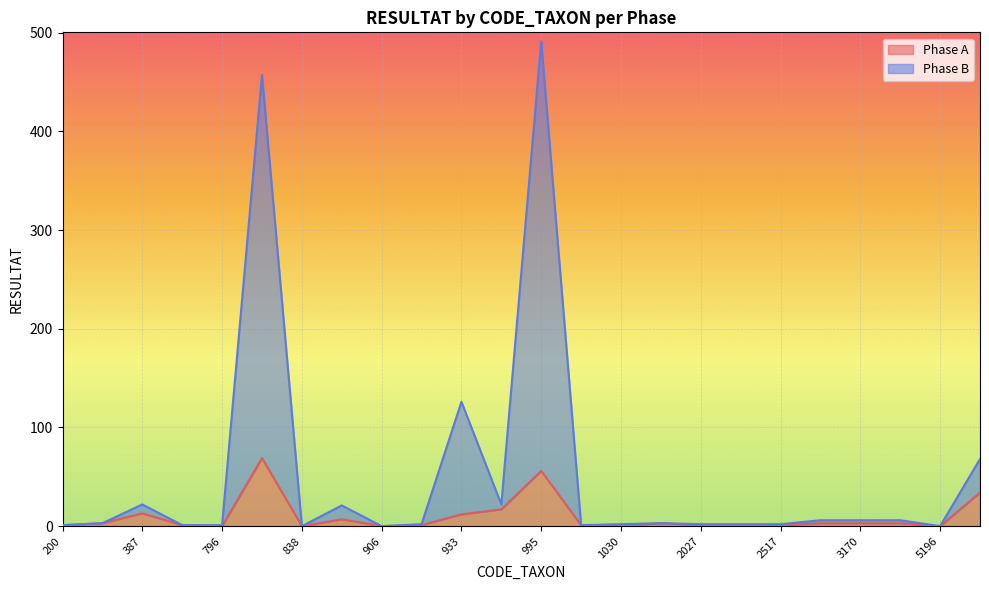

In Phase A, how many points are lower than both neighbors (excluding endpoints)?

5